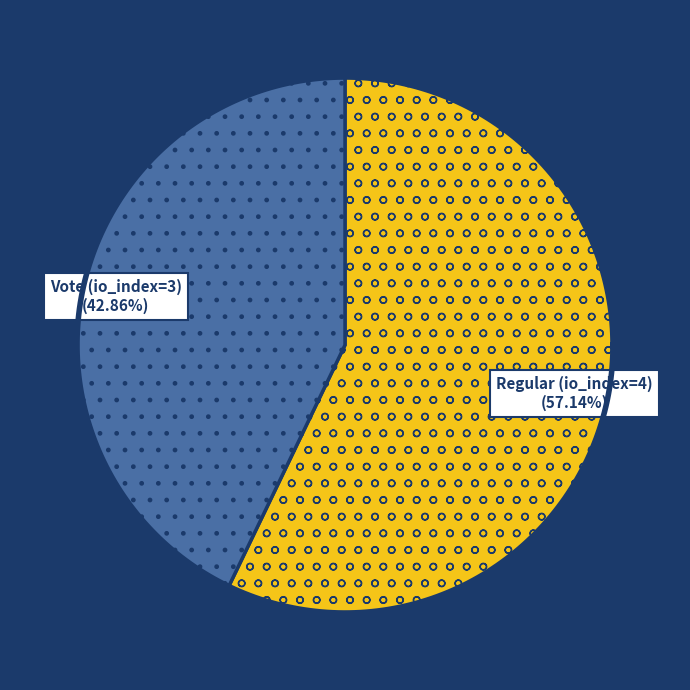

Does any single category account for the majority?

Yes